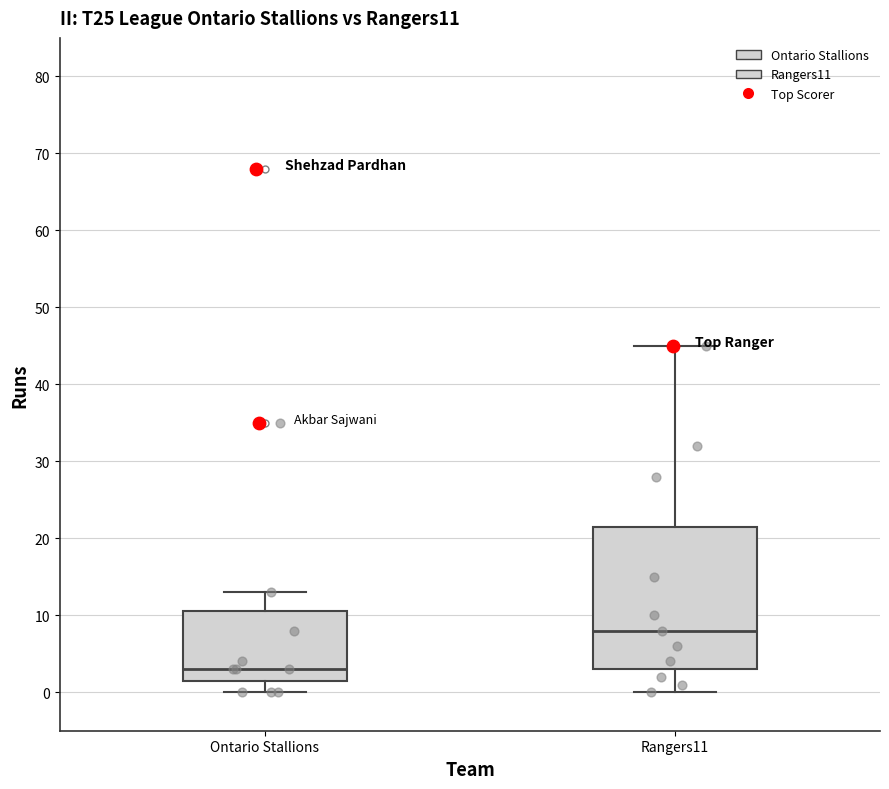

Which box's median line is the highest?

Rangers11